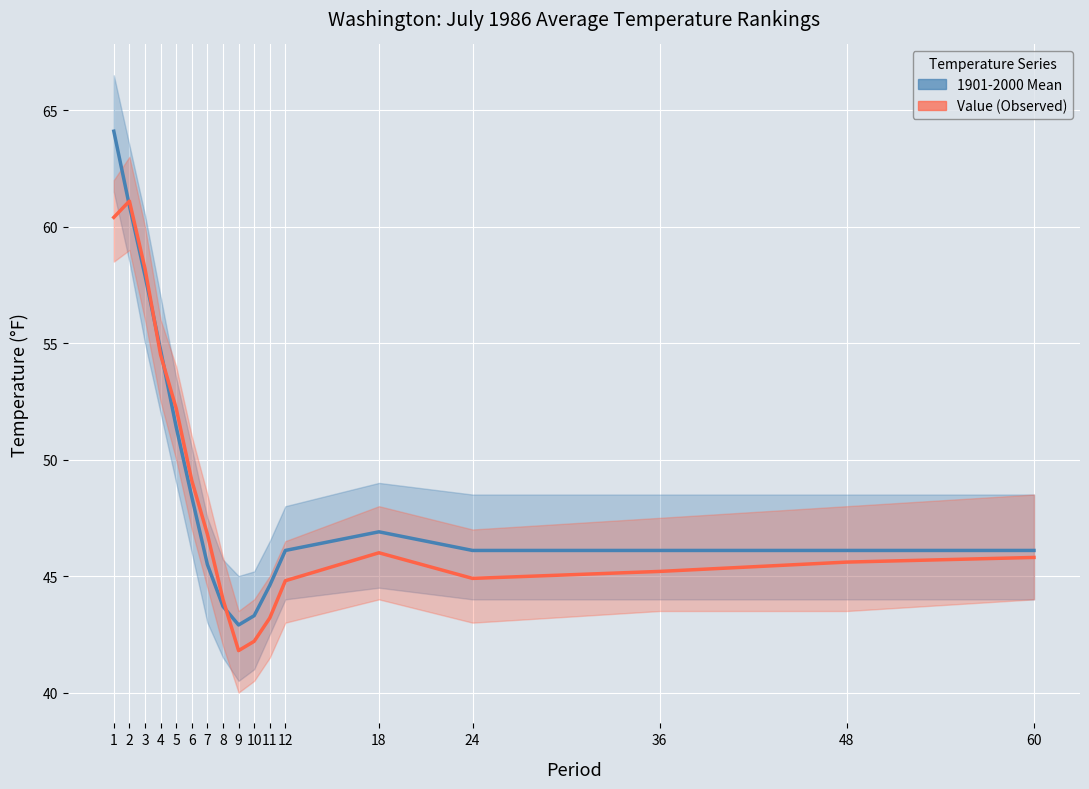

What is the value of the 1901-2000 Mean point at the 2nd from the left?

60.9